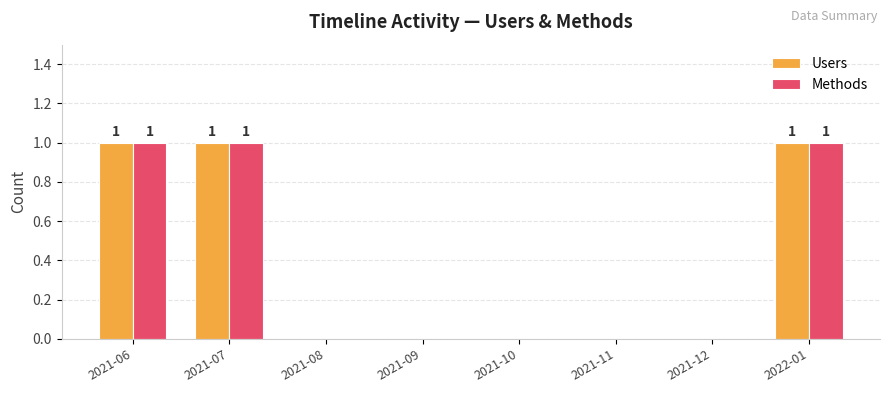

What is the highest value of the Methods series?

1